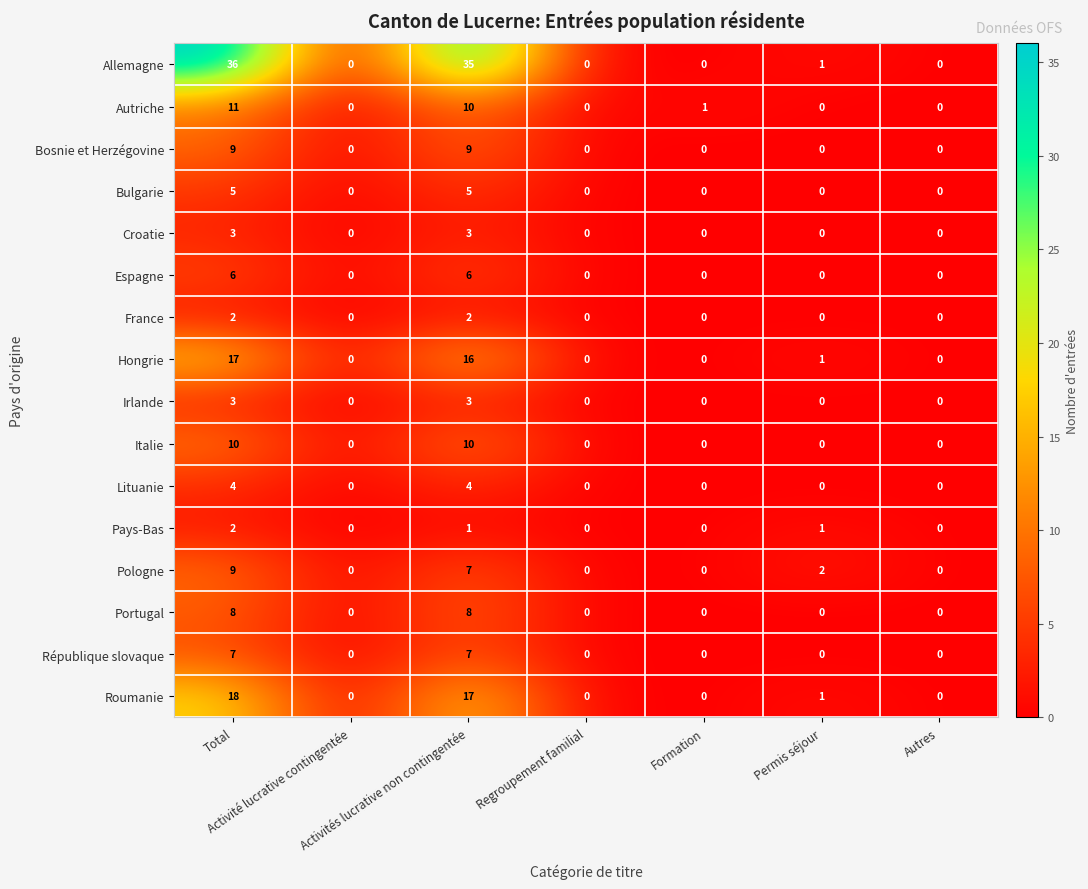

How many Portugal values are between 0 and 8?

7